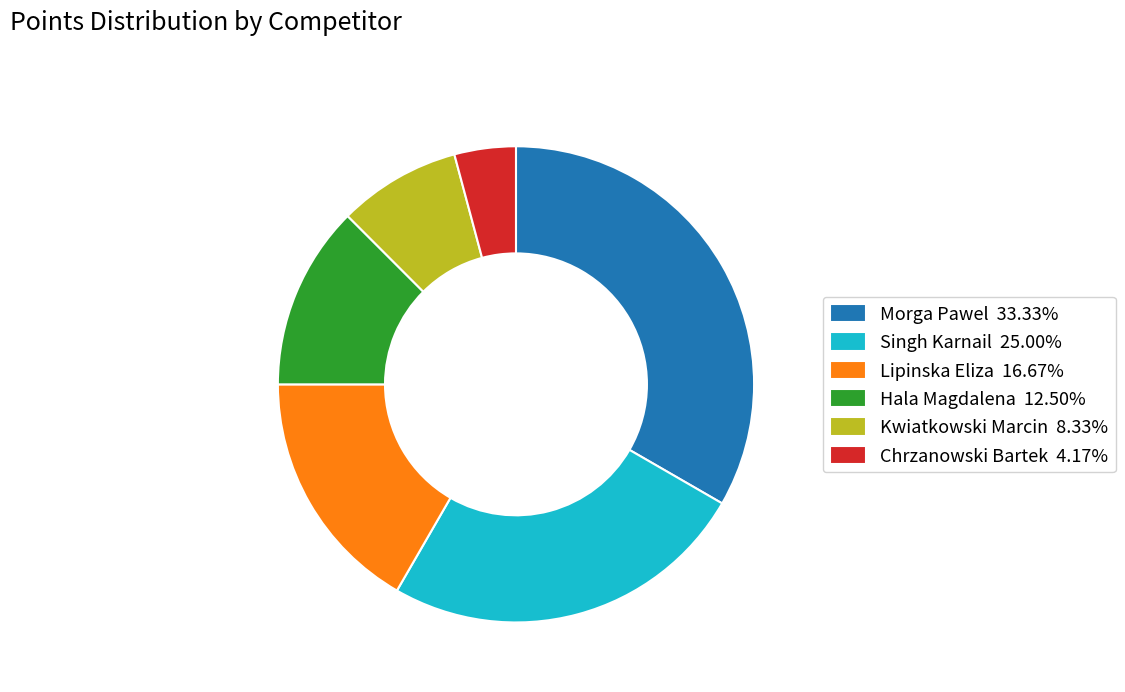

Is there any slice that represents more than half of the pie?

No